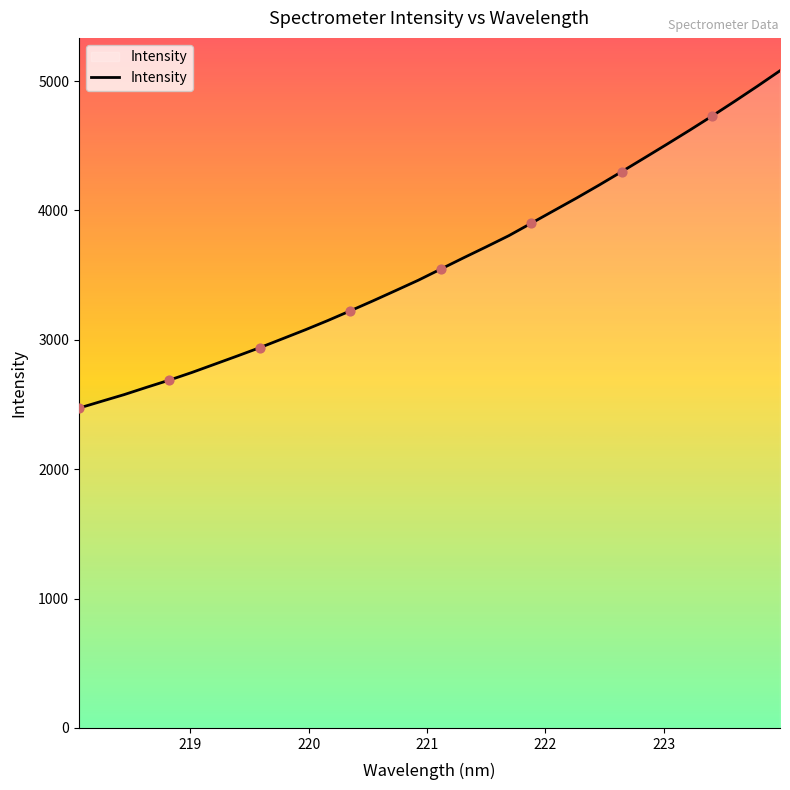

What is the difference between the maximum and minimum values?

2607.7